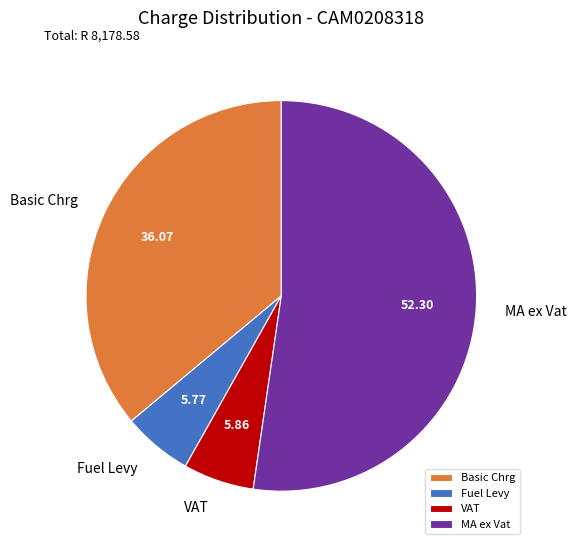

Do MA ex Vat and VAT together represent more than half of the pie?

Yes